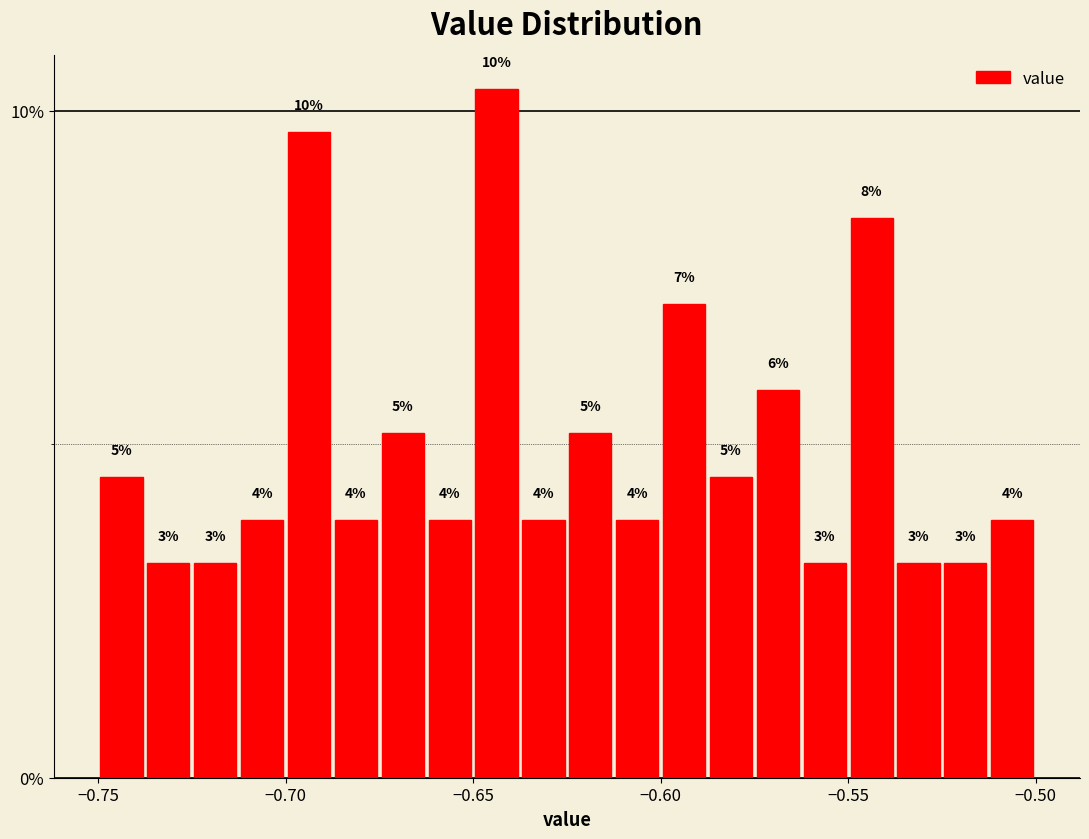

Read against the x-axis, roughly where is the centre of the tallest bar?

-0.645